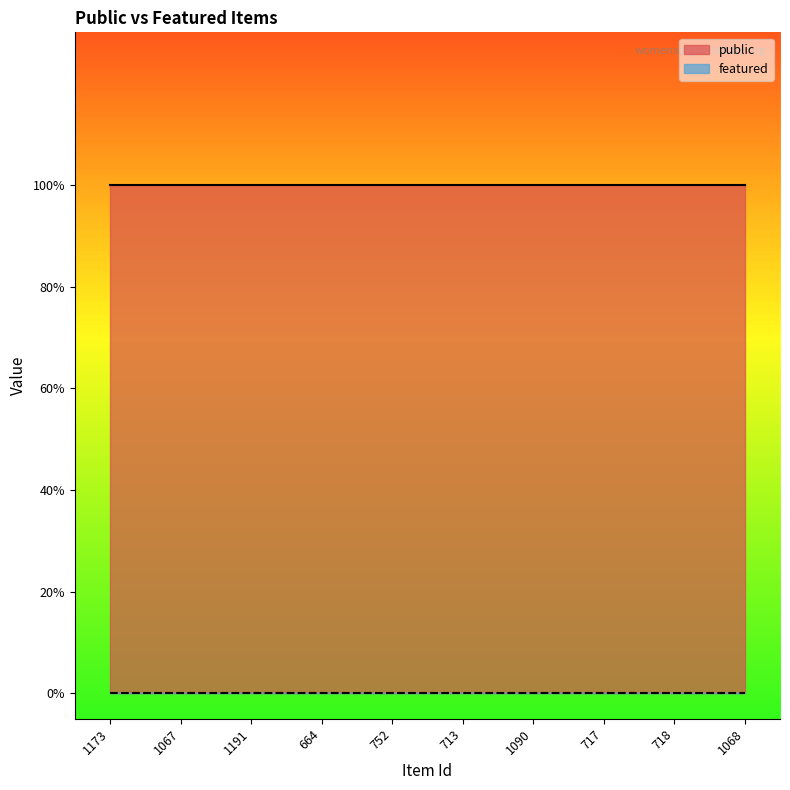

What is the value of the public point at the 5th from the left?

1